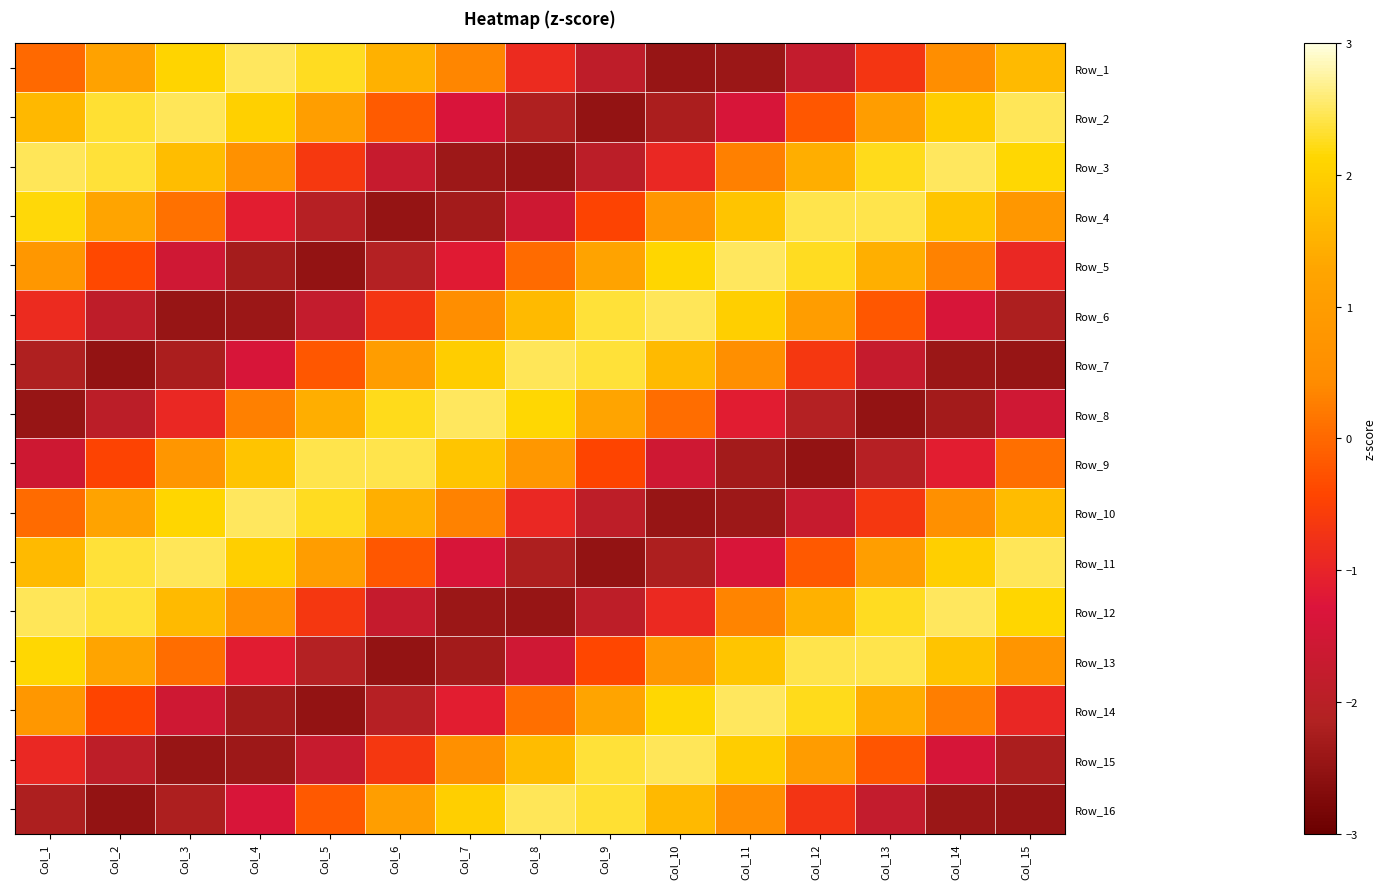

Which has a higher value, Col_11 or Col_10?

Col_11